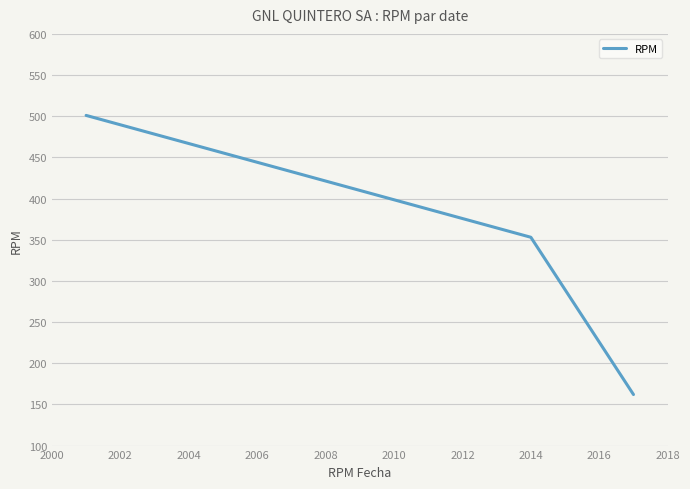

What is the smallest value displayed?

162